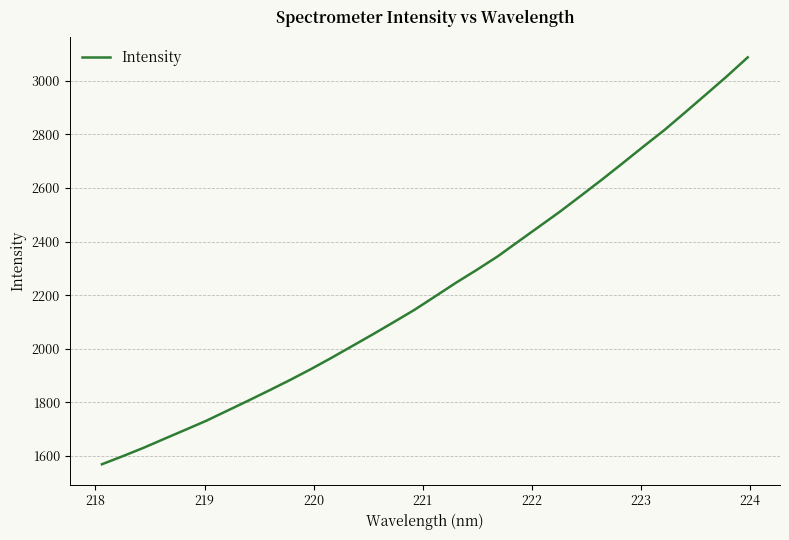

What is the greatest value displayed?

3087.8